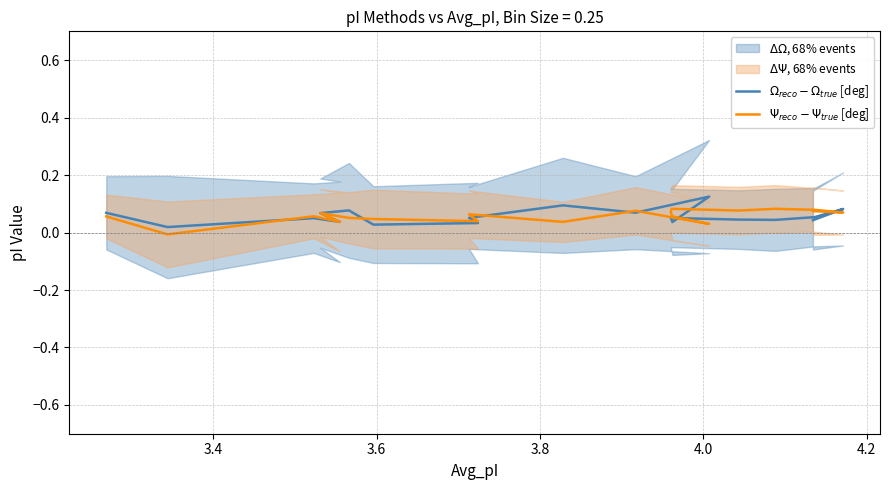

Which label corresponds to the smallest value in the chart?

3.4